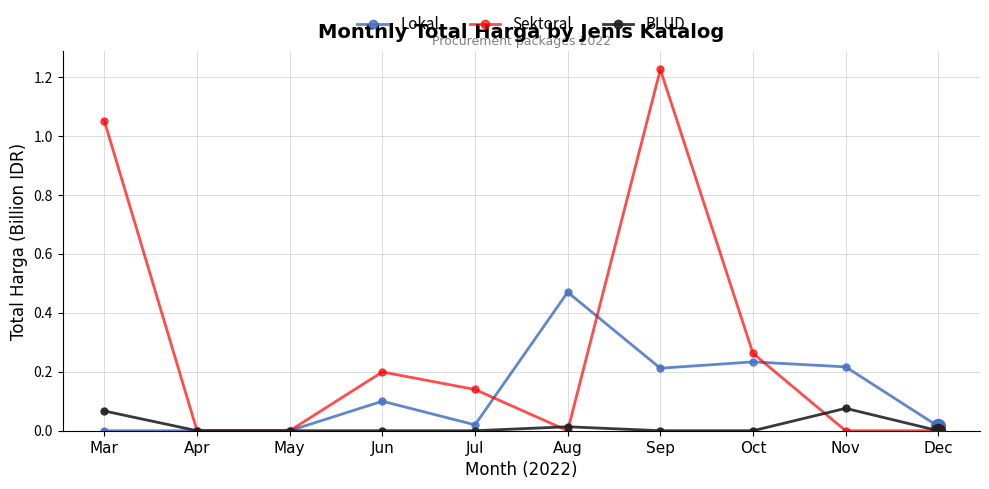

Count the number of categories in the chart.

10